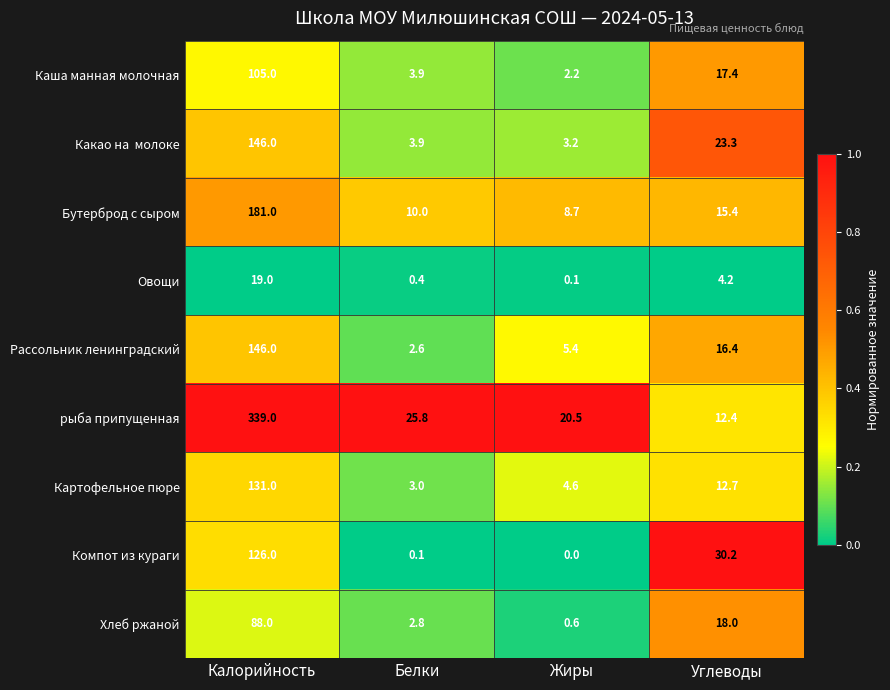

What is the total value across all series at Калорийность?

1281.0